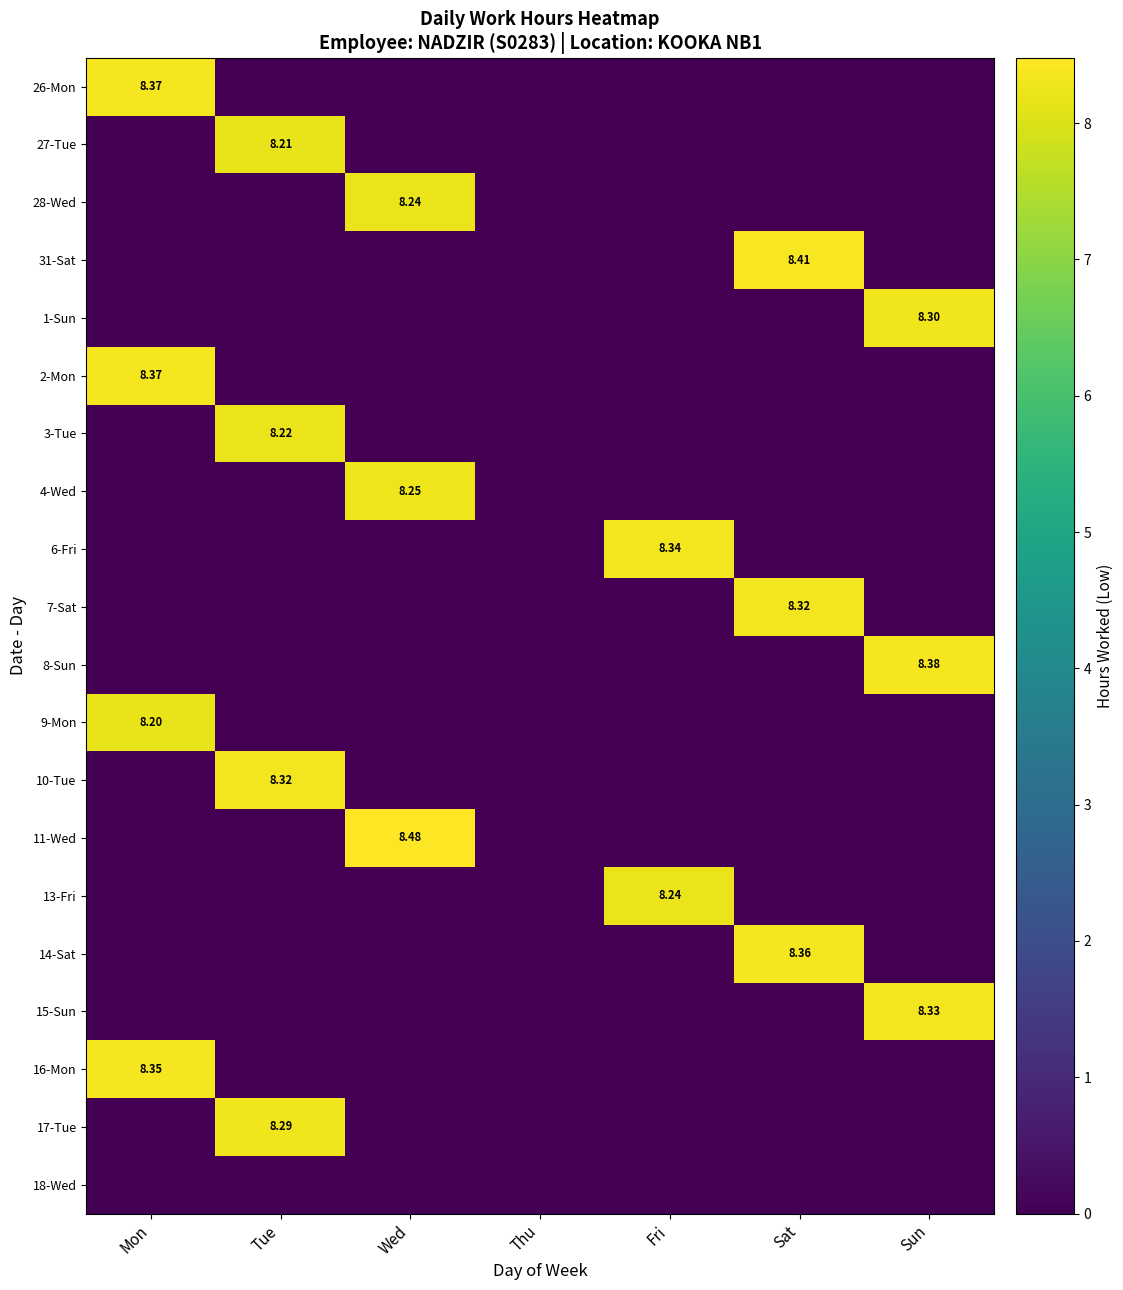

List the labels in order of 16-Mon value, smallest first.

Tue, Wed, Thu, Fri, Sat, Sun, Mon